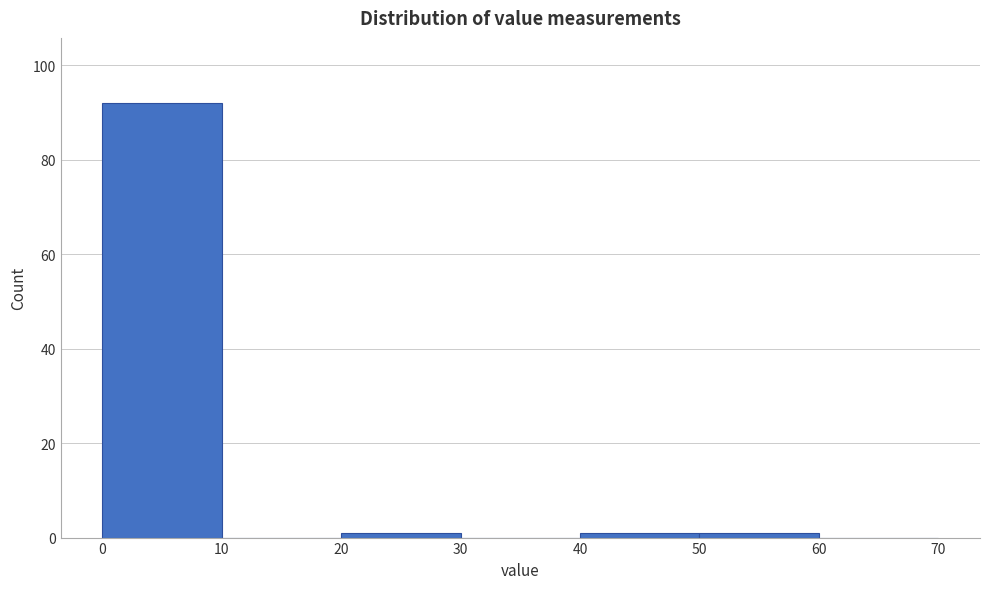

What is the height of the bar covering 0 to 10 on the x-axis? The values are not printed on the chart, so give them approximately, as read against the axis.

92